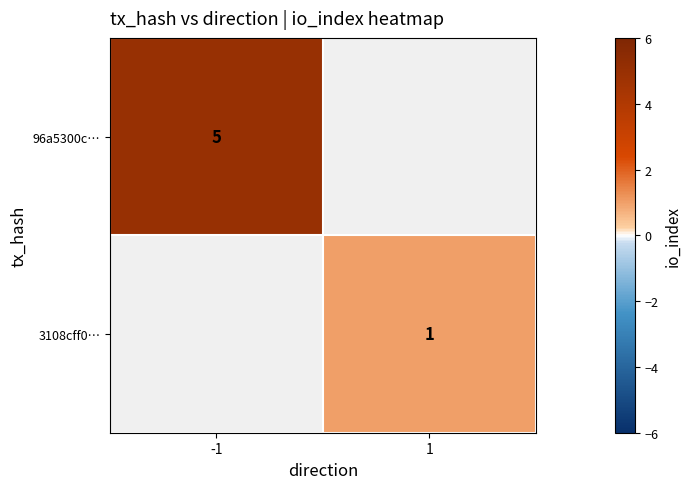

True or false: 96a5300c… has a value of 5 at -1.

True